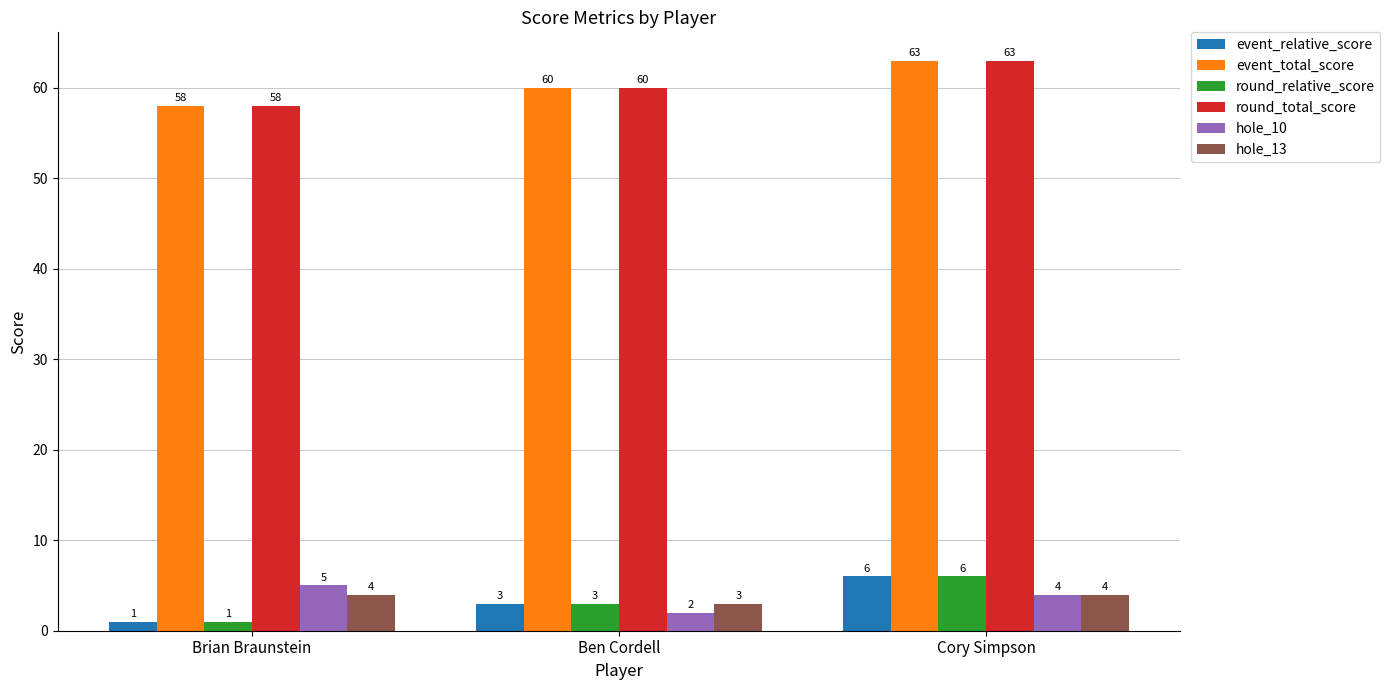

What is the label of the 1st bar from the right?

Cory Simpson